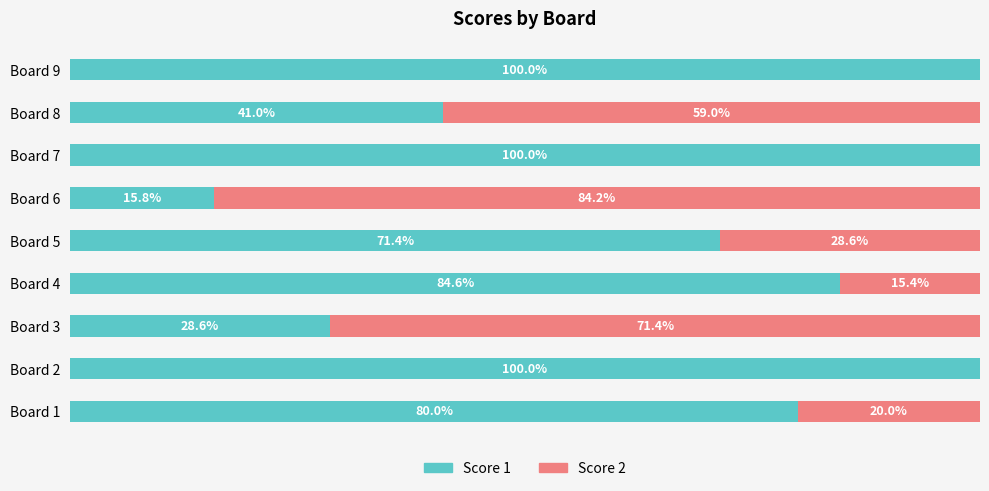

Where is Score 1 nearest to the value 57?

Board 5